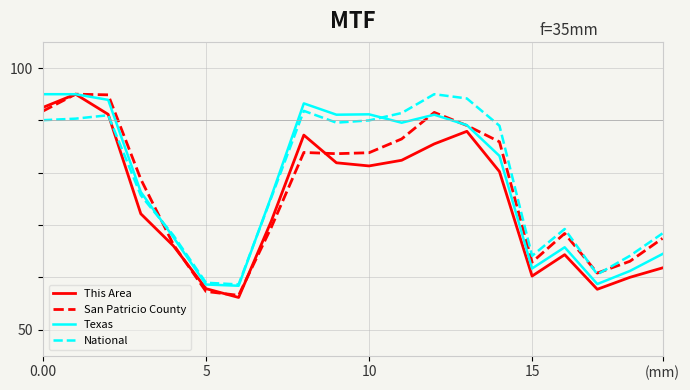

Which series has the largest total across all categories?

National